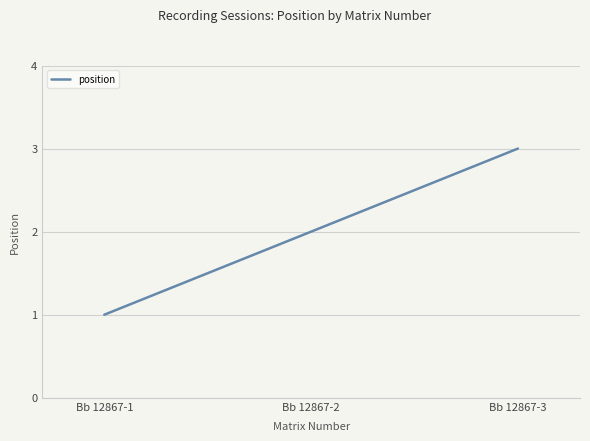

How many distinct data groups are displayed?

1